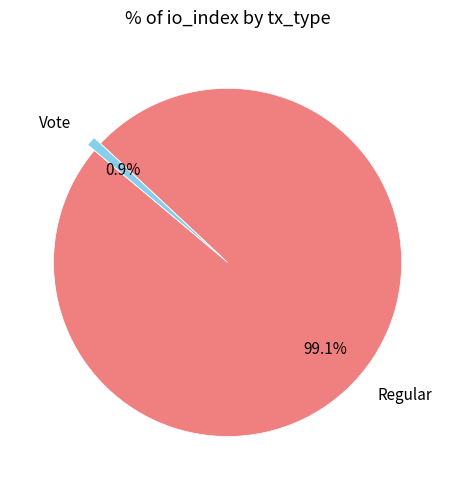

True or false: Vote accounts for 1% of the total.

True